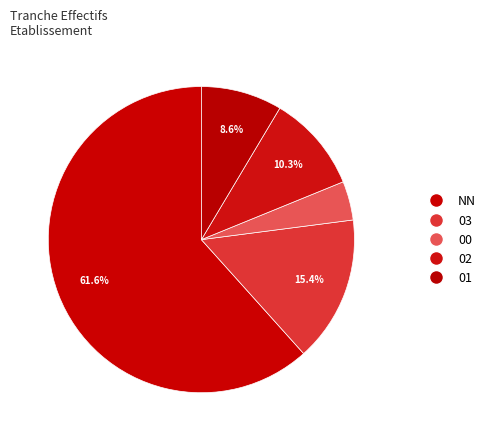

Count the number of slices in the pie.

5